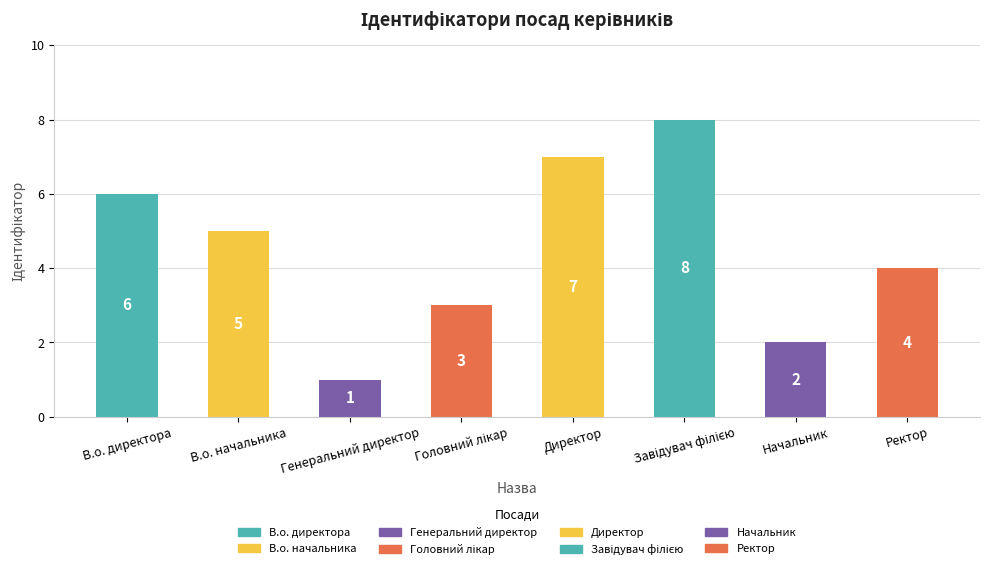

Between В.о. начальника and Начальник, which is larger?

В.о. начальника